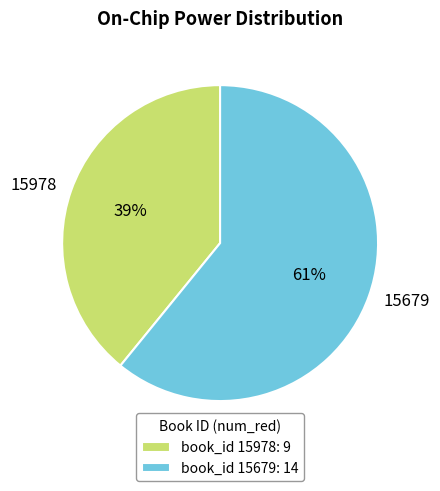

Rank the categories by value from highest to lowest.

15679, 15978